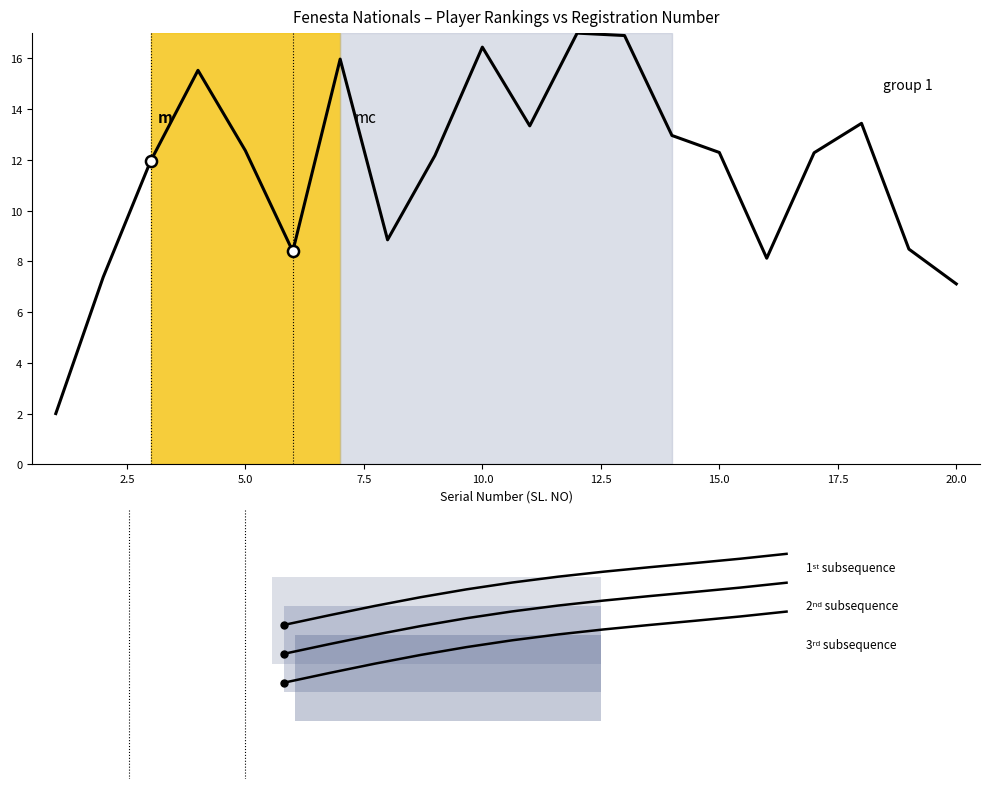

What is the difference between the values at 3 and 2?

4.6